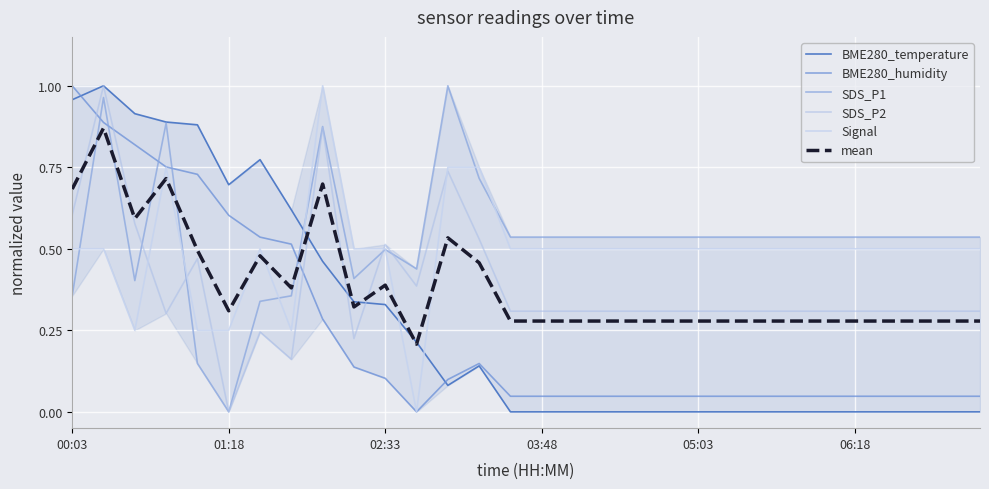

True or false: BME280_humidity and mean intersect in this chart.

True